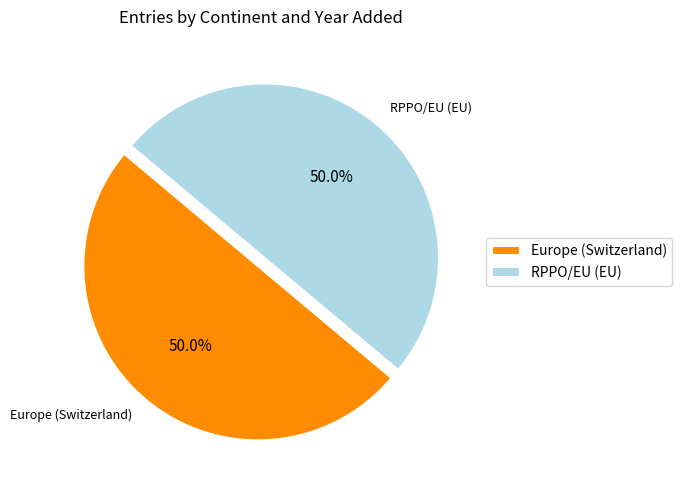

Is the sum of Europe (Switzerland) and RPPO/EU (EU) greater than half?

Yes